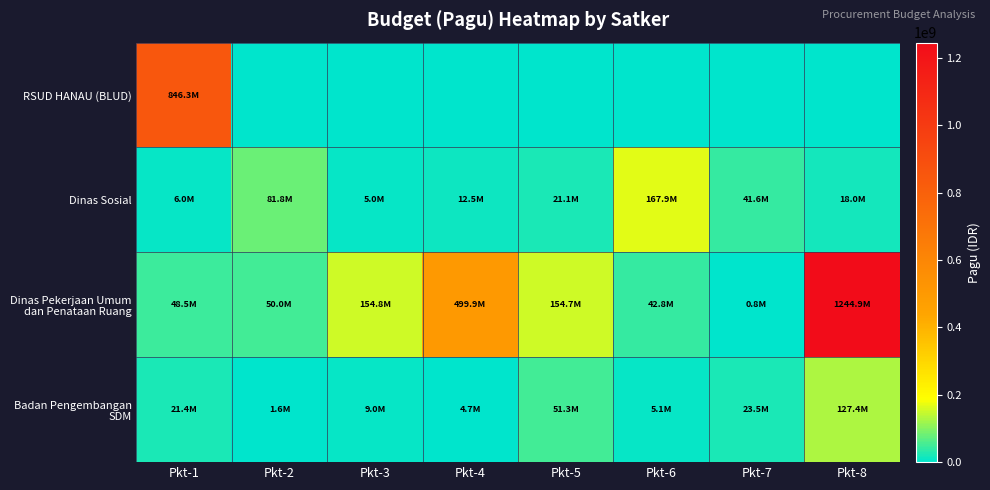

What is the difference between the highest and lowest values at Pkt-1?

840300000